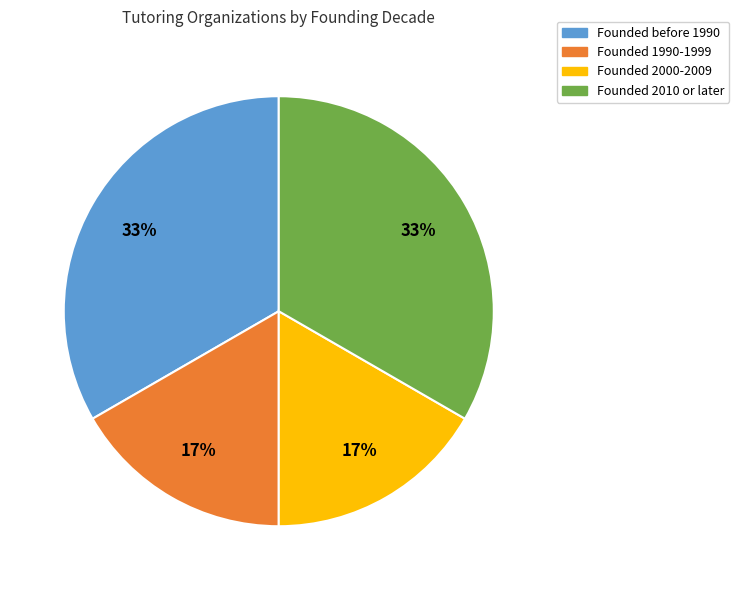

Is there any slice that represents more than half of the pie?

No